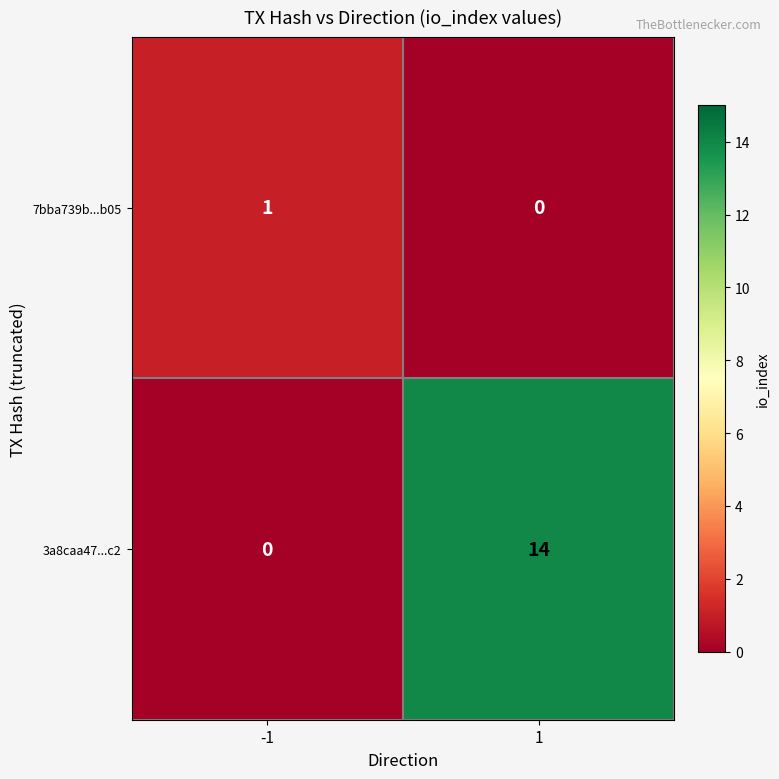

At which category does the chart reach its peak across all series?

1